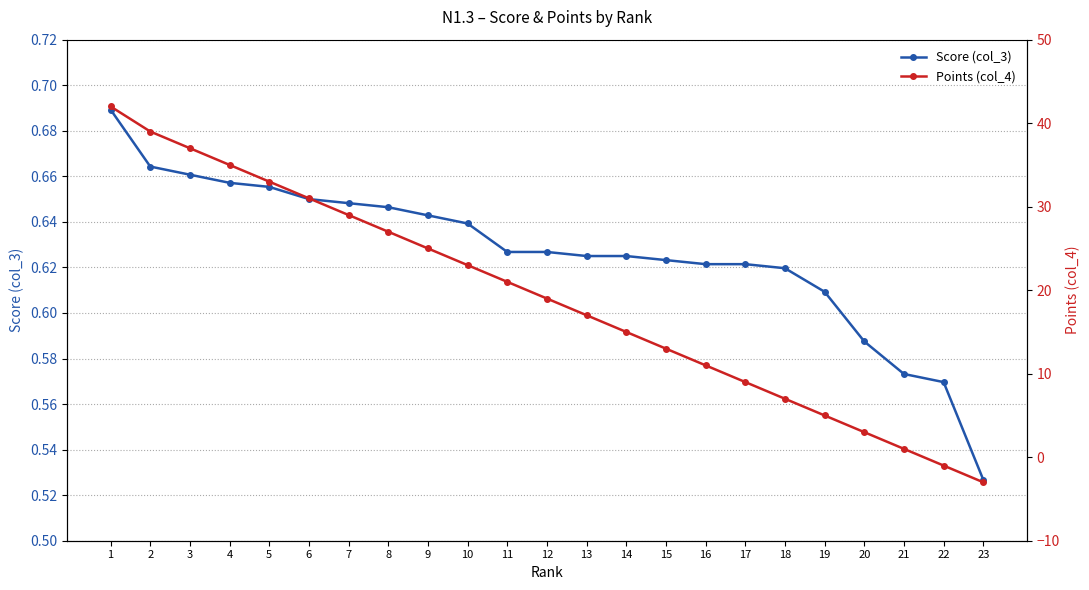

At 16, list the series in order from largest to smallest.

Points (col_4), Score (col_3)